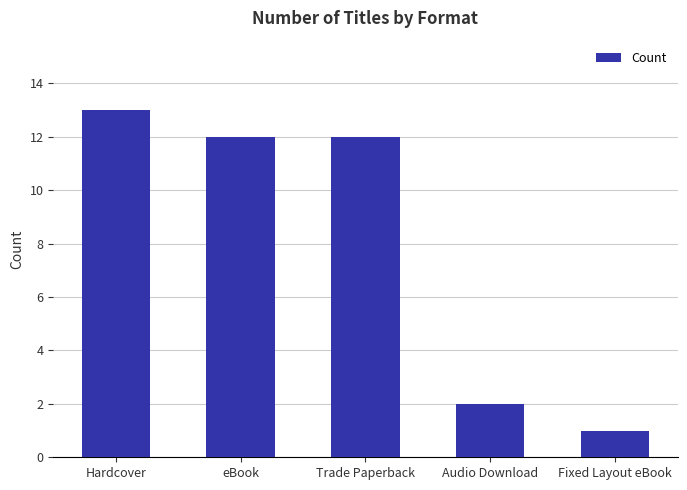

Which has a higher value, Hardcover or Trade Paperback?

Hardcover